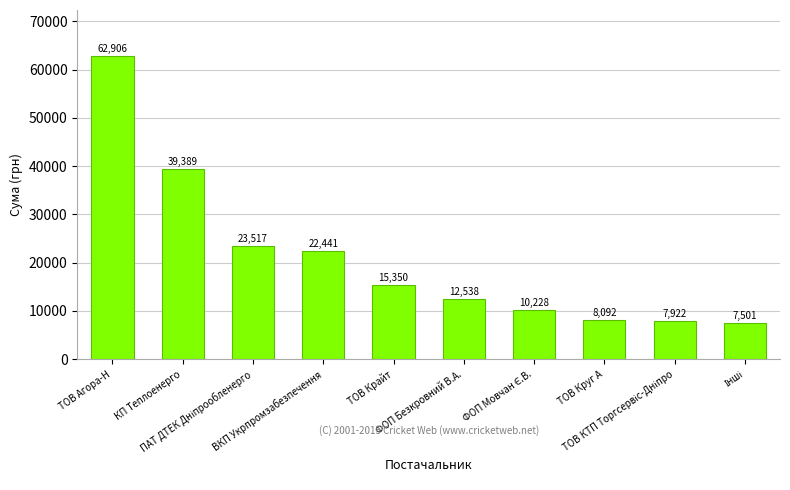

What is the value of the 4th bar from the left?

22441.2